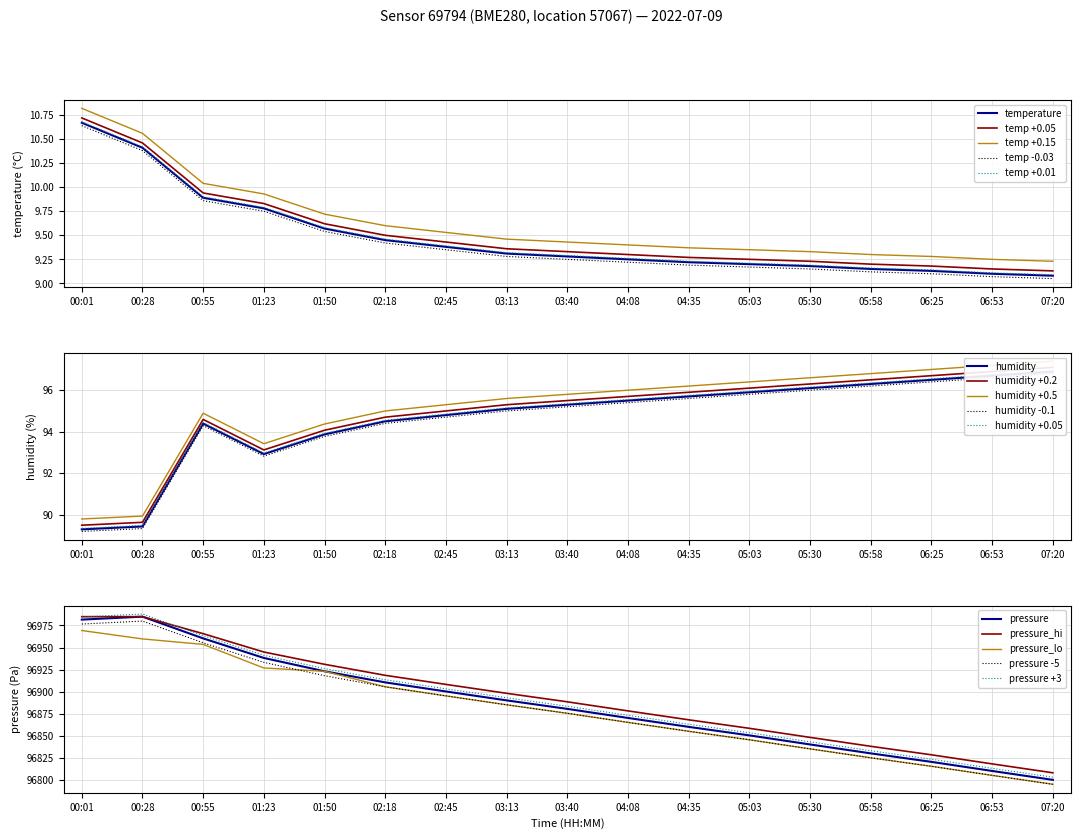

What is the average value of the pressure series?

96885.4